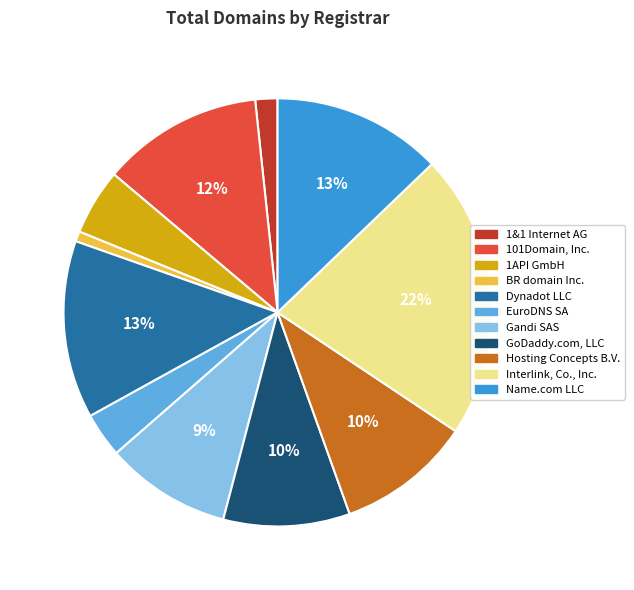

To the nearest percent, what is the difference between the largest and smallest slice percentages?

21%